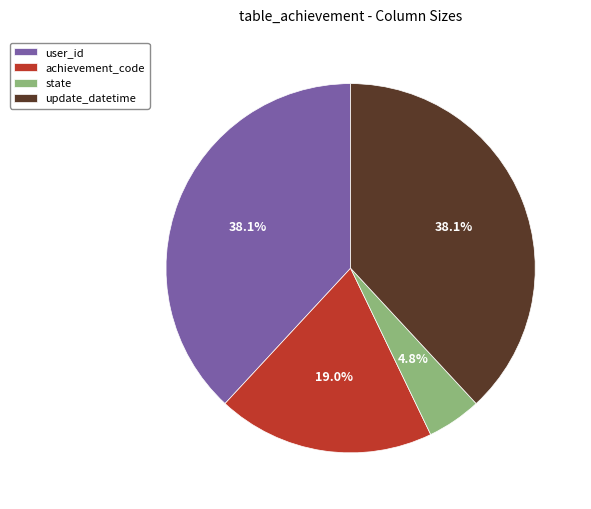

Does user_id account for over 50% of the chart?

No